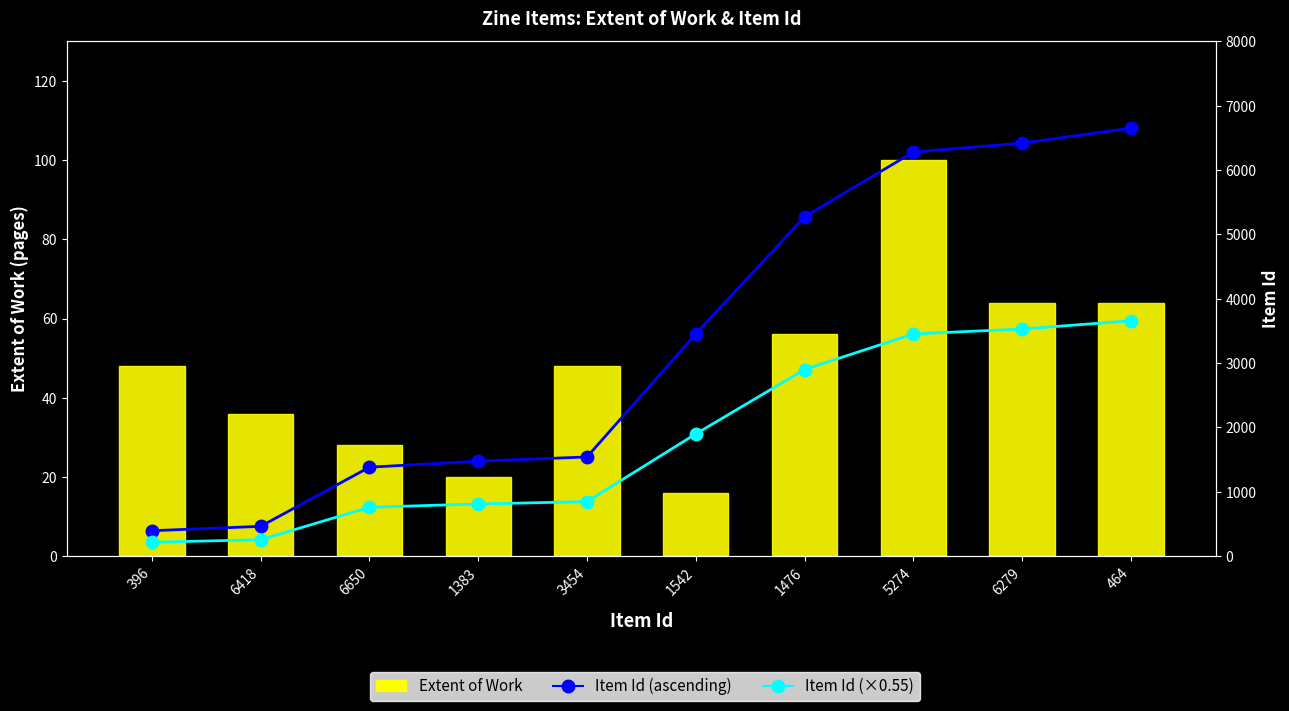

True or false: Extent of Work has a value of 73.8 at 3454.

False